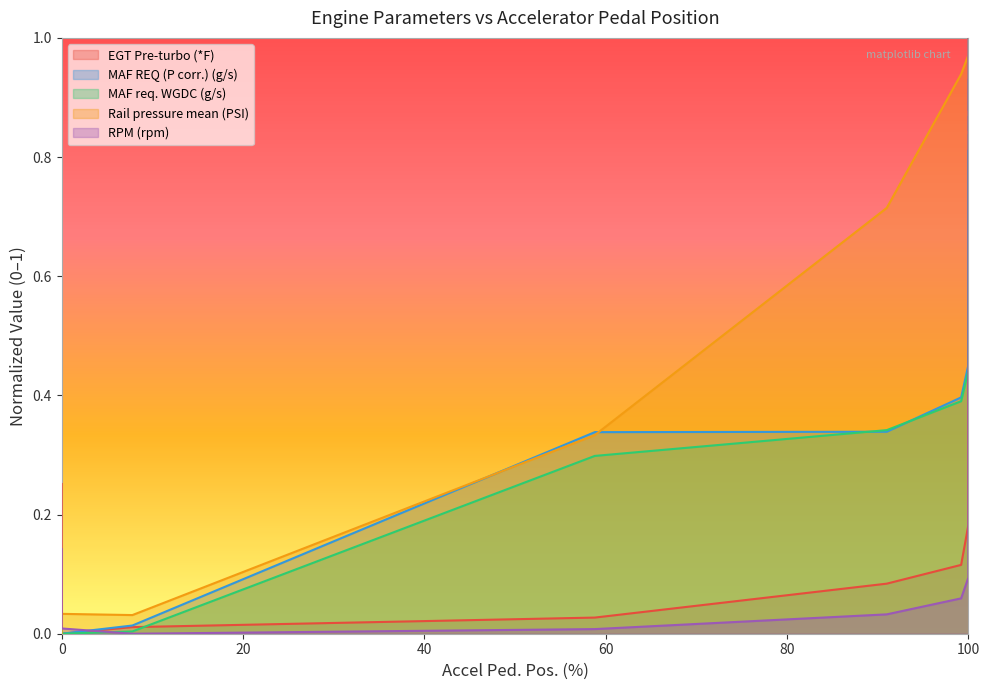

What is the value of the MAF req. WGDC (g/s) point at the 35th from the left?

0.4